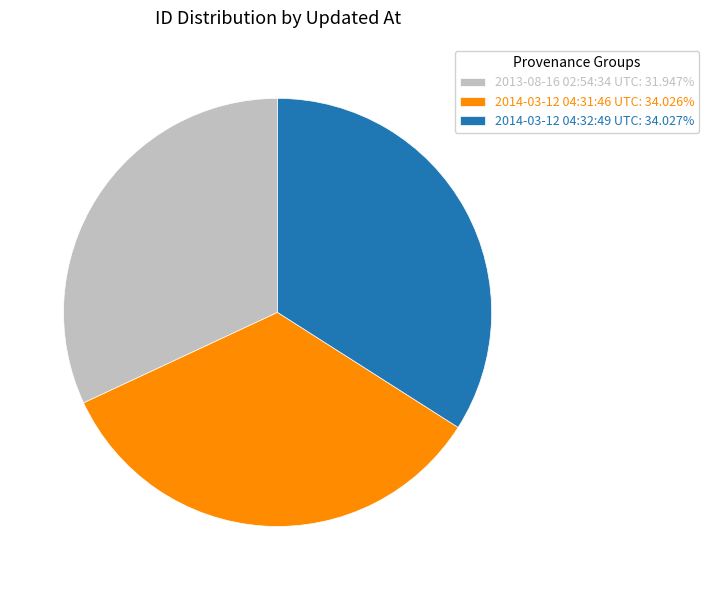

Is the sum of 2014-03-12 04:32:49 UTC: 34.027% and 2014-03-12 04:31:46 UTC: 34.026% greater than half?

Yes